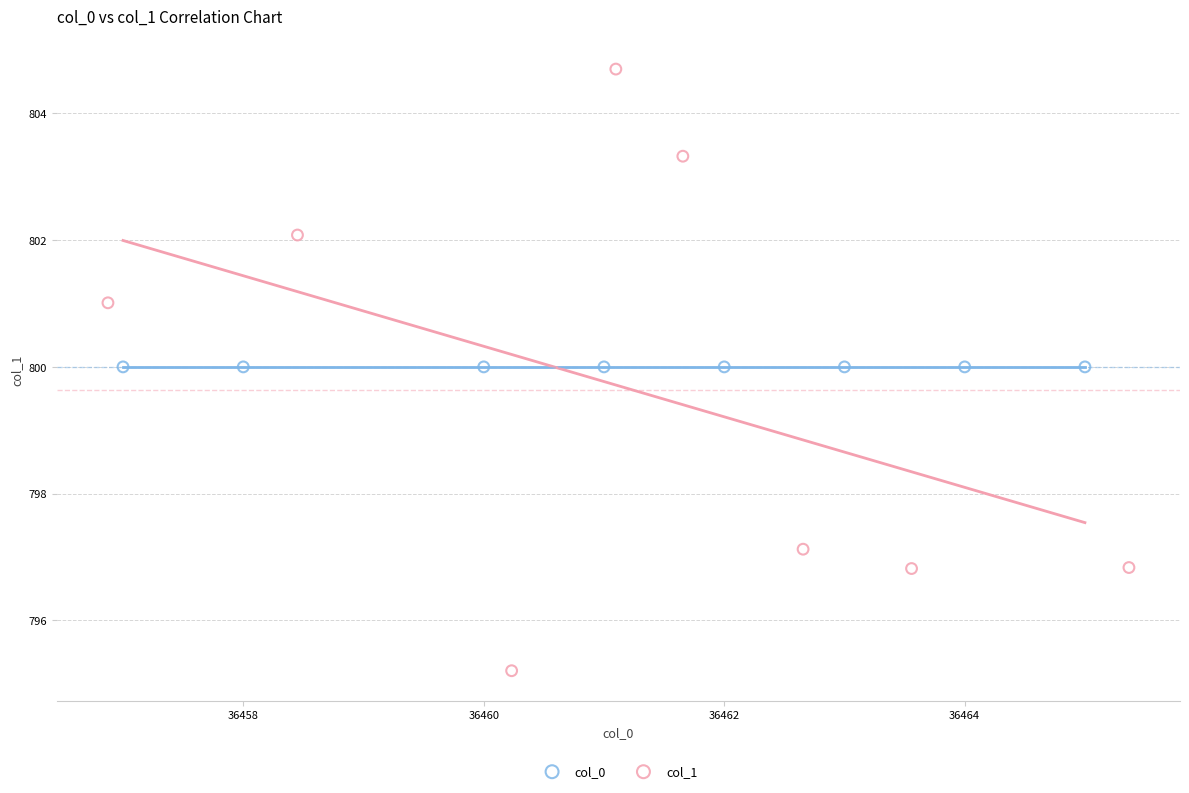

Which series reaches the minimum Y coordinate?

col_1